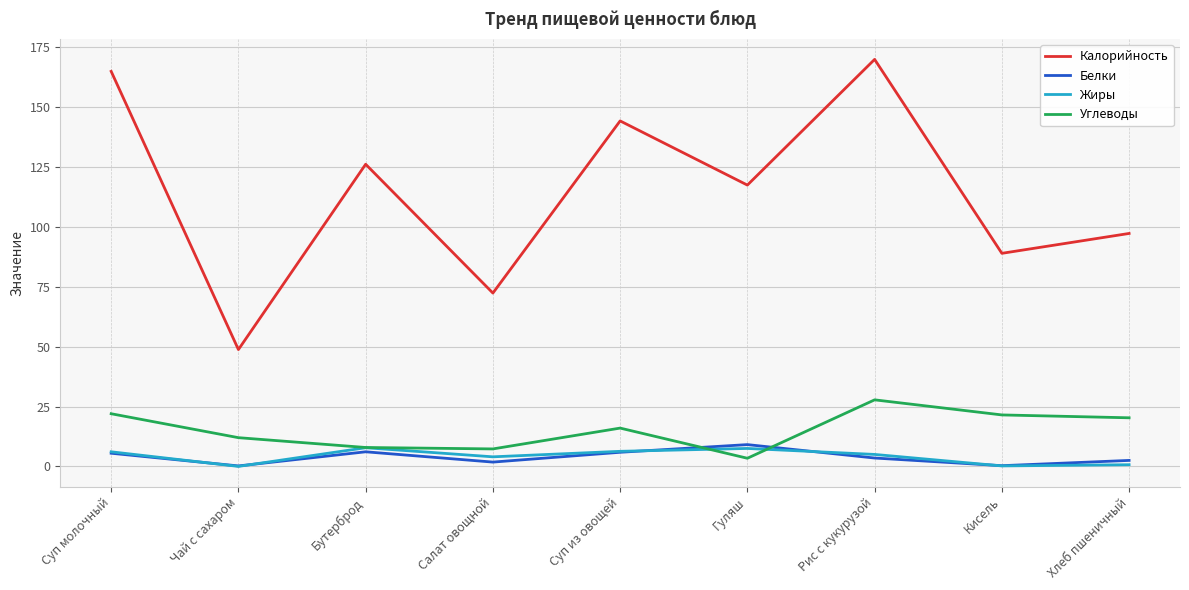

Which series changed the most between Чай с сахаром and Бутерброд?

Калорийность